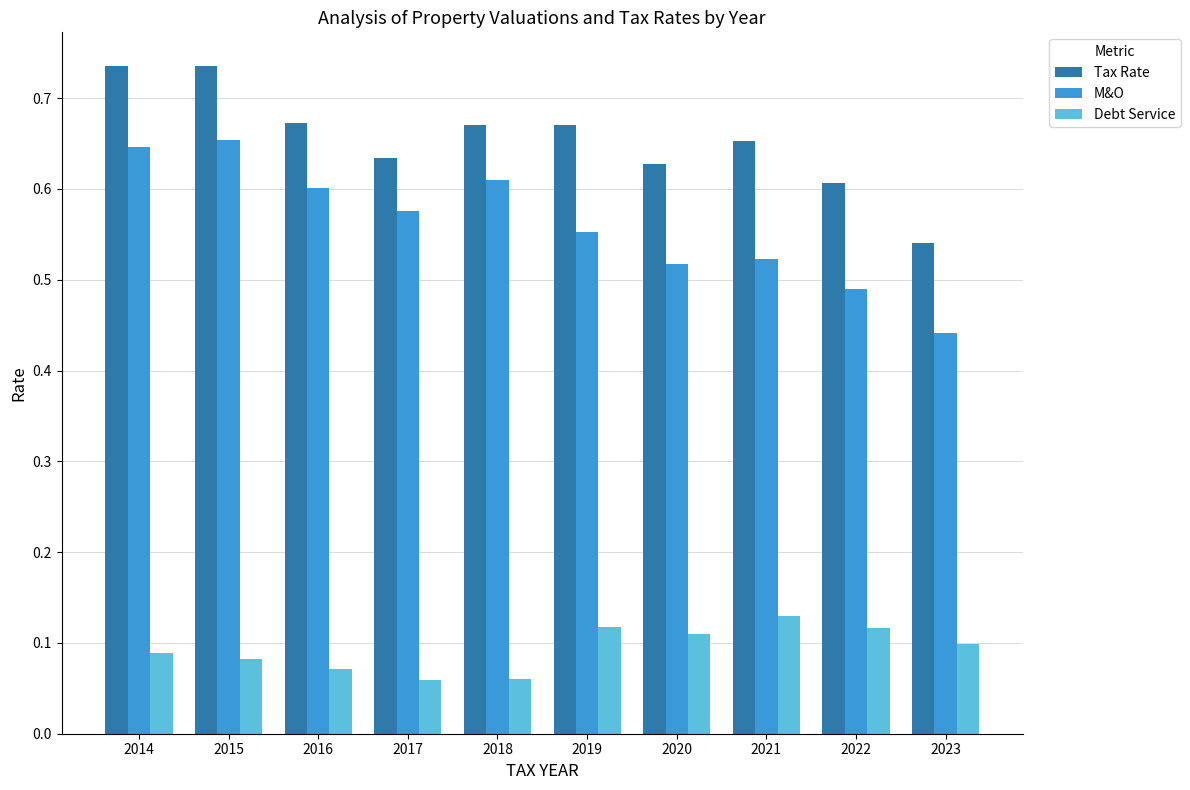

Which series has the largest total across all categories?

Tax Rate